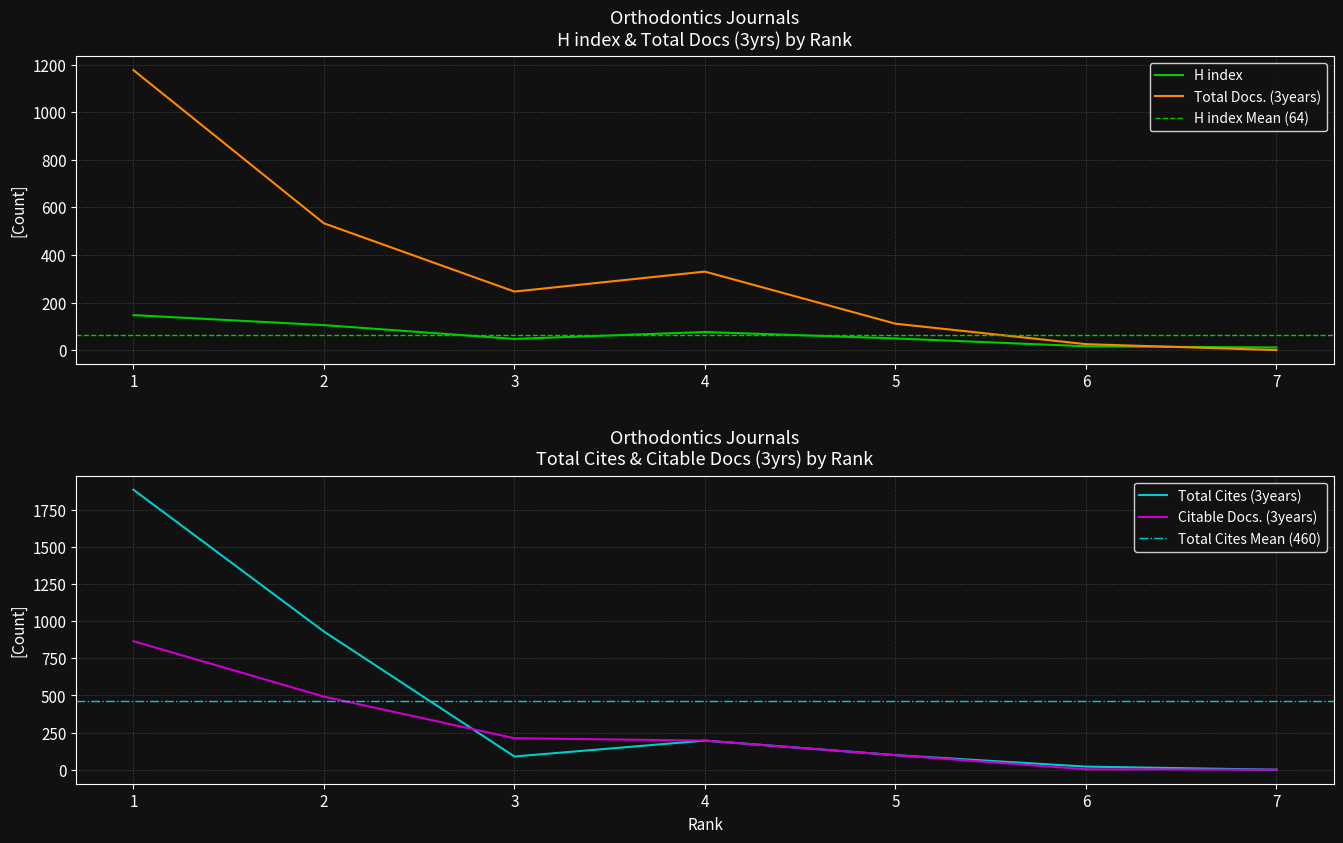

What is the spread (max minus min) of values at 3?

199